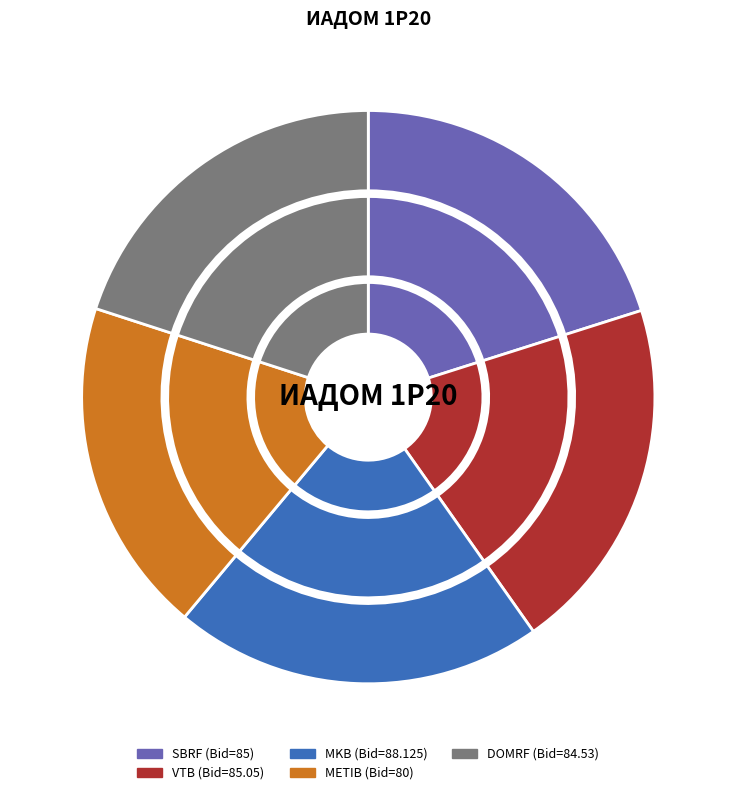

To the nearest percent, what is the difference between the DOMRF and MKB slice percentages?

1%